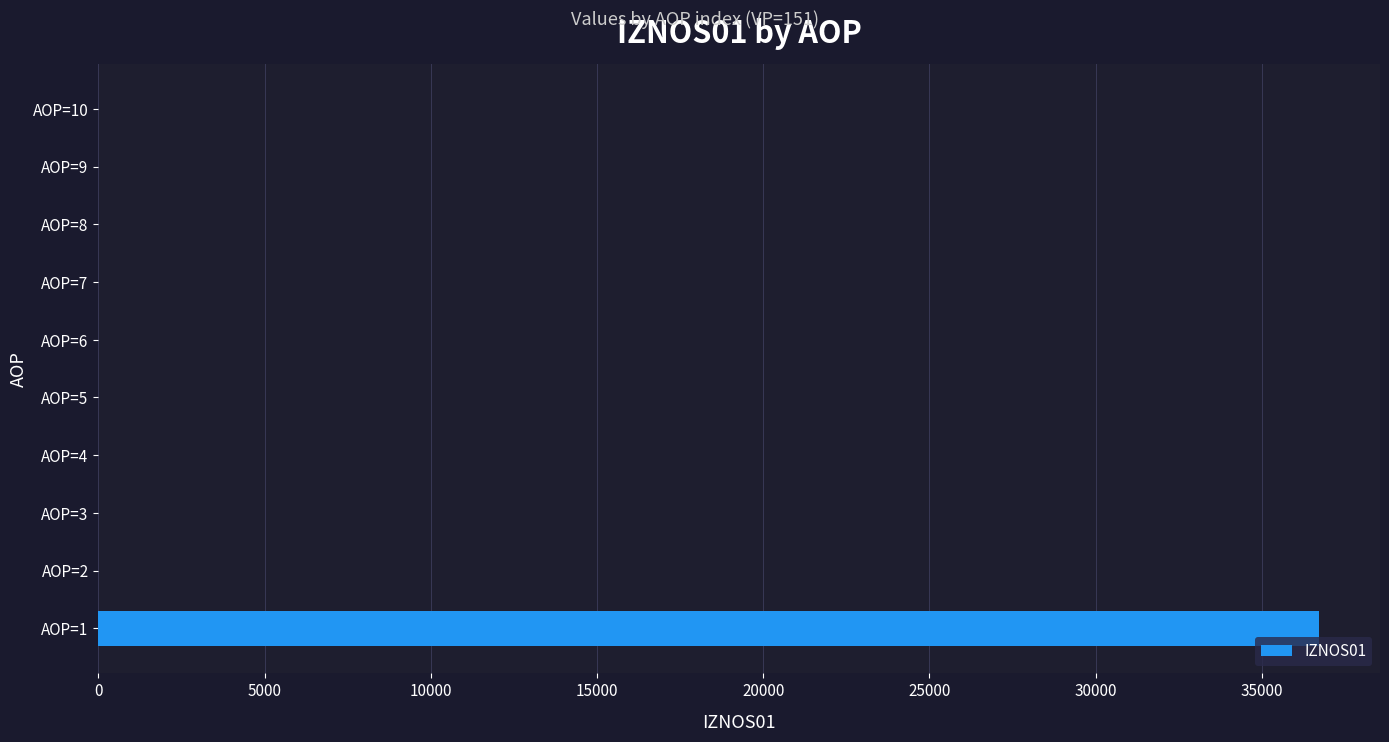

Reading bottom to top, extract all data points from this chart.

AOP=1=36718.8	AOP=2=0.0	AOP=3=0.0	AOP=4=0.0	AOP=5=0.0	AOP=6=0.0	AOP=7=0.0	AOP=8=0.0	AOP=9=0.0	AOP=10=0.0